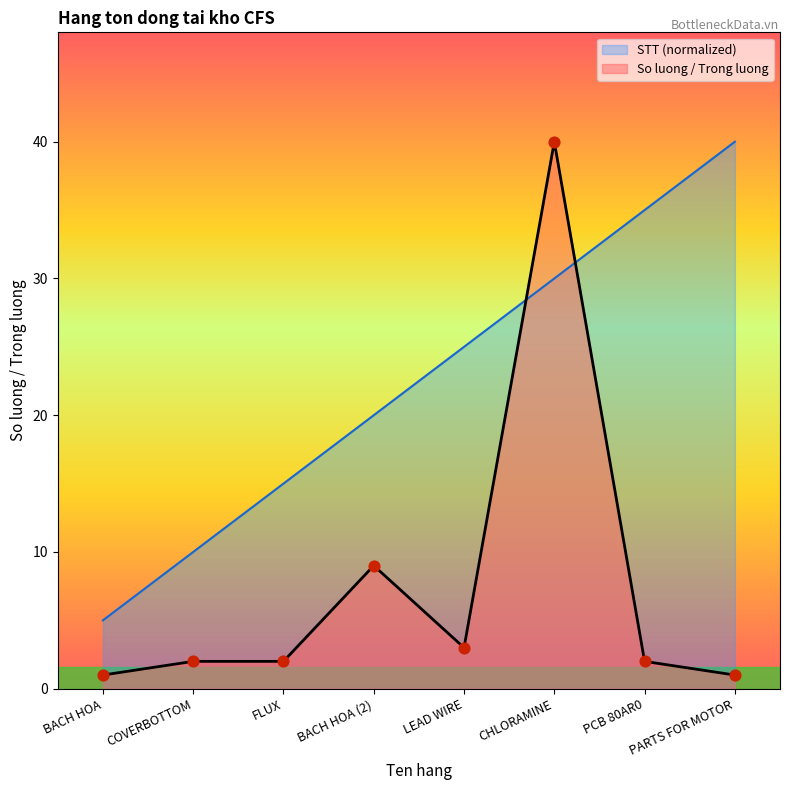

What are all the series names shown in the legend?

STT (normalized), So luong / Trong luong